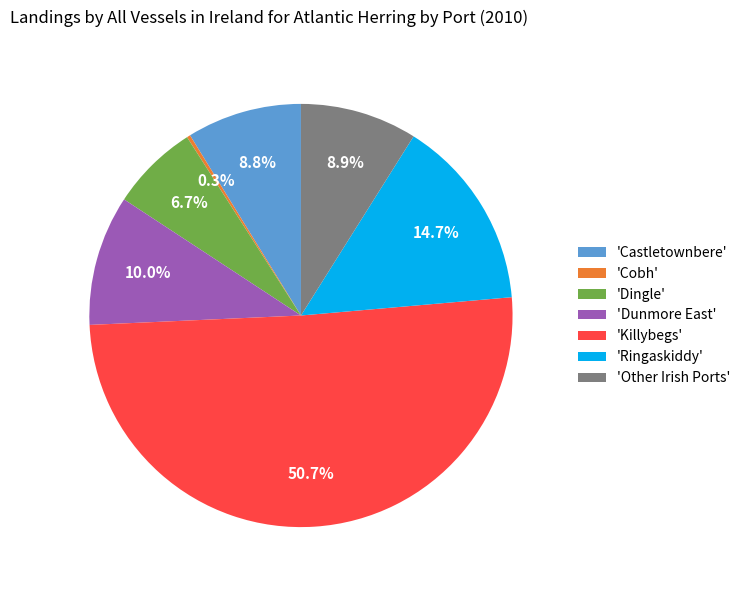

Approximately how many times larger is the value at 'Ringaskiddy' compared to 'Dingle'?

2.2